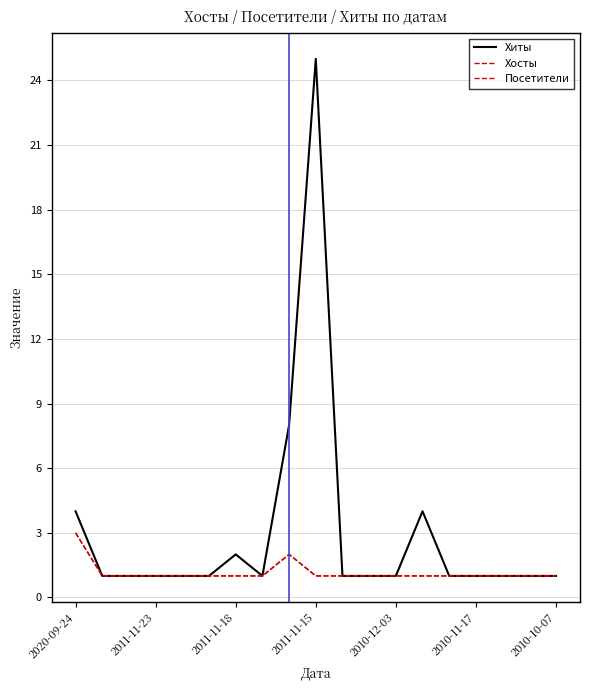

What is the sum of all Хосты values?

22